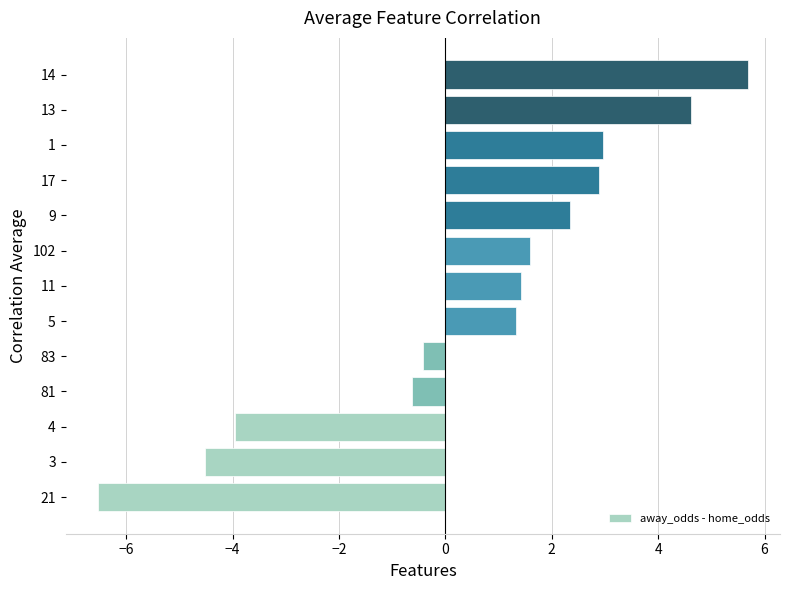

What is the minimum value shown in the chart?

-6.5